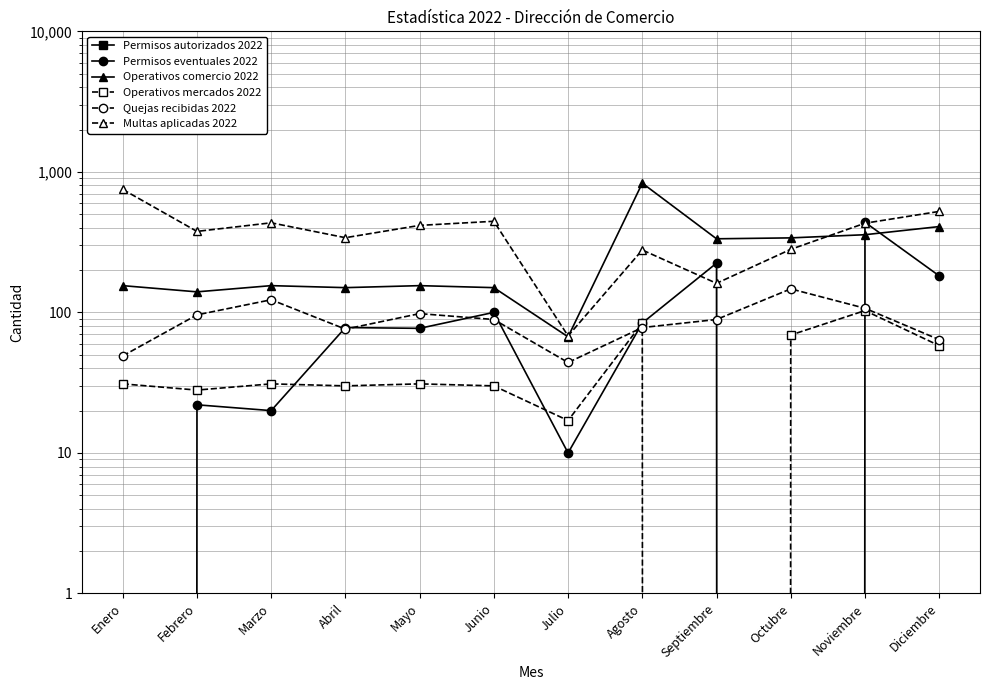

How many data points does each series have?

12